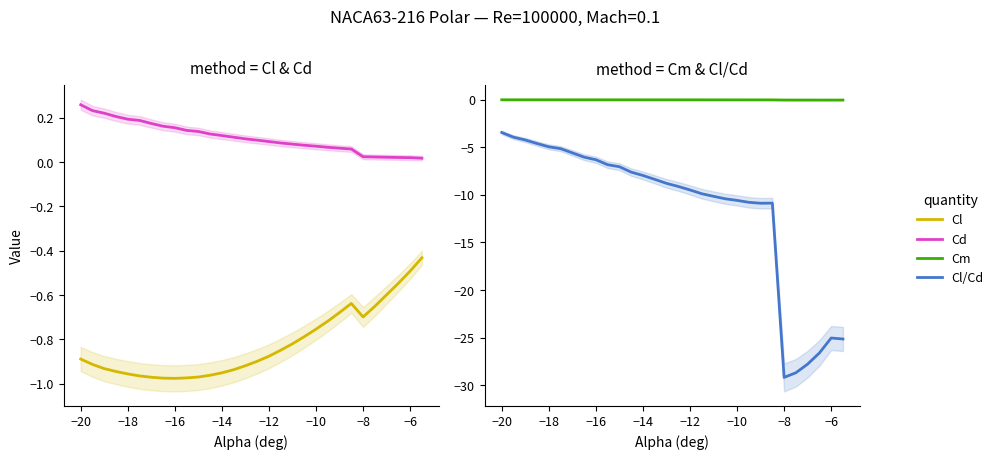

True or false: Cl and Cd cross at least once.

False